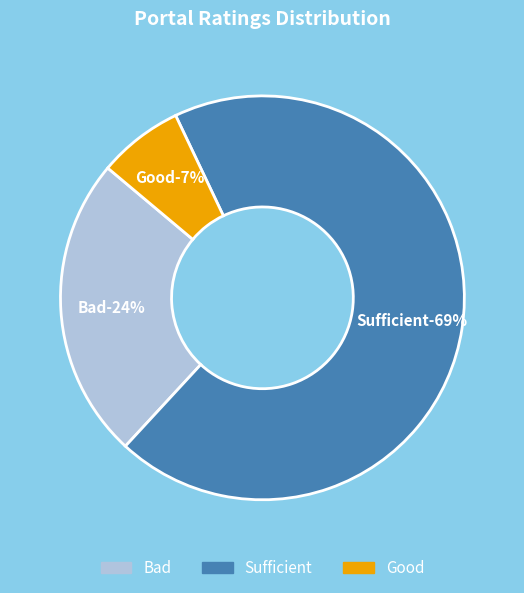

Which category has the smallest portion of the pie?

Good